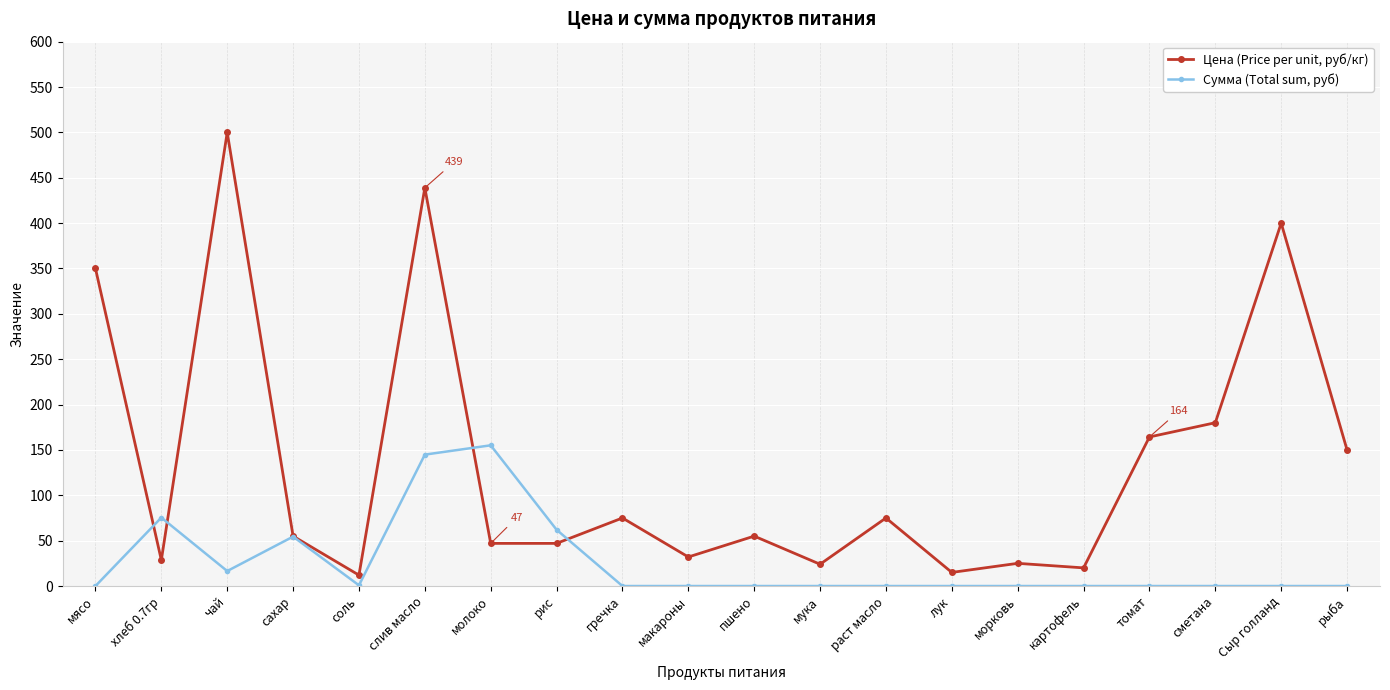

What is the label of the 8th point from the right?

раст масло